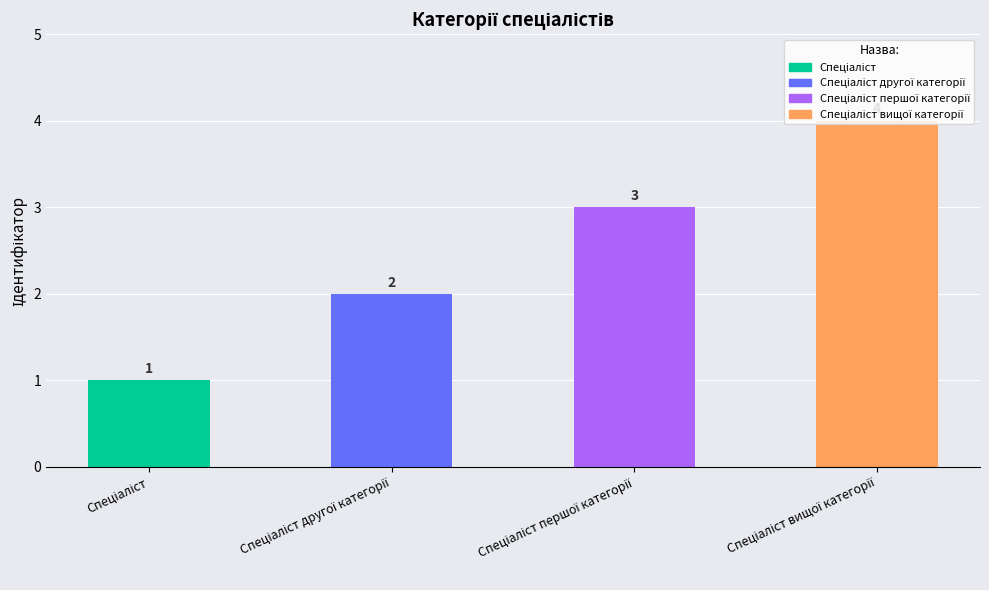

What is the minimum value shown in the chart?

1